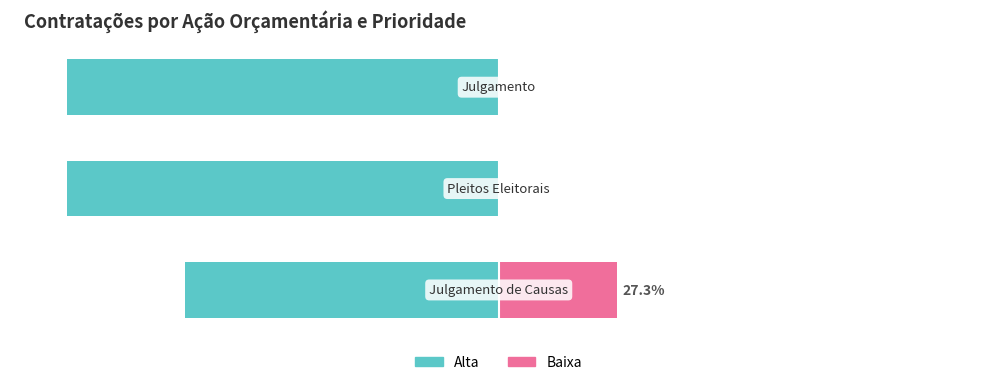

Is it true that Alta equals -63.4 at 1?

False